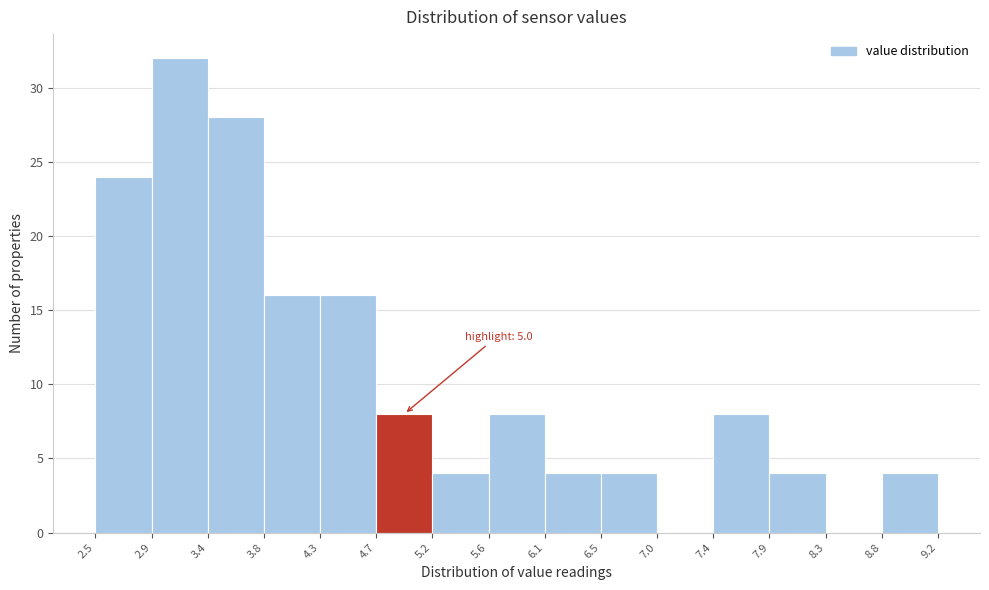

Over which range of the x-axis is the bar tallest?

2.9 to 3.4